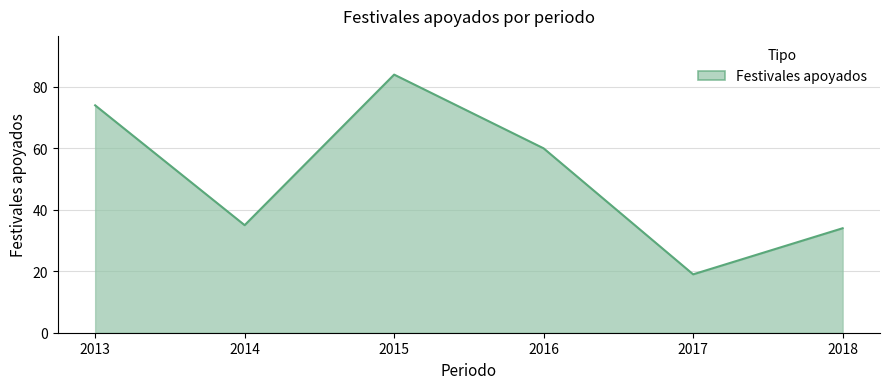

What is the sum of all values?

306